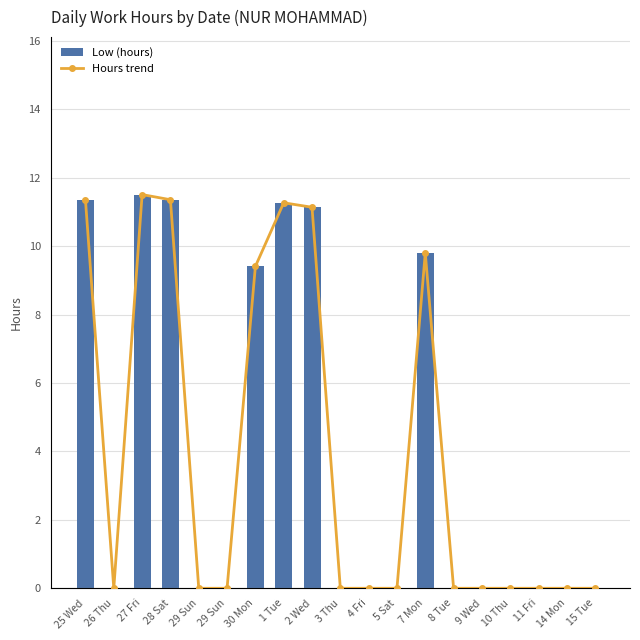

How many categories are shown in the chart?

19